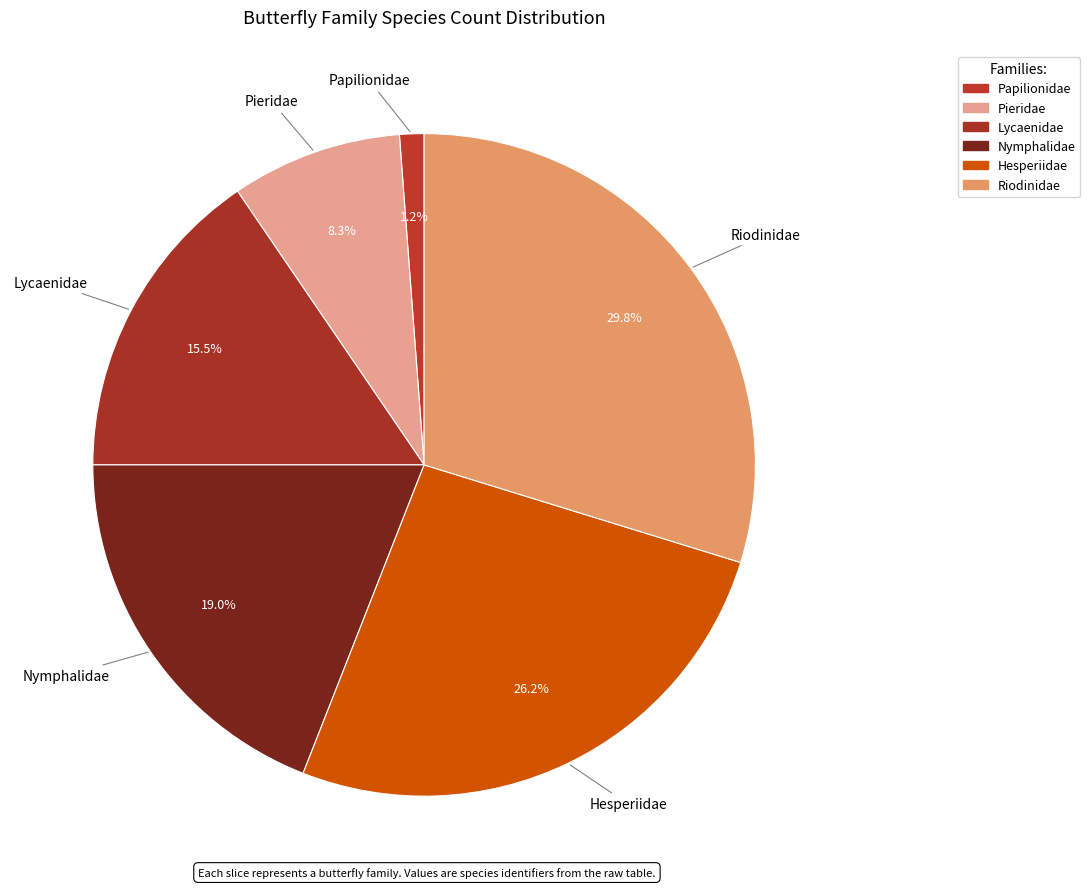

Which slice is the smallest?

Papilionidae